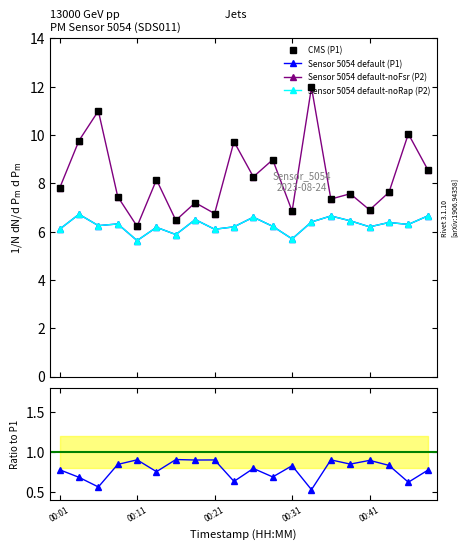

What is the smallest value displayed?

0.5